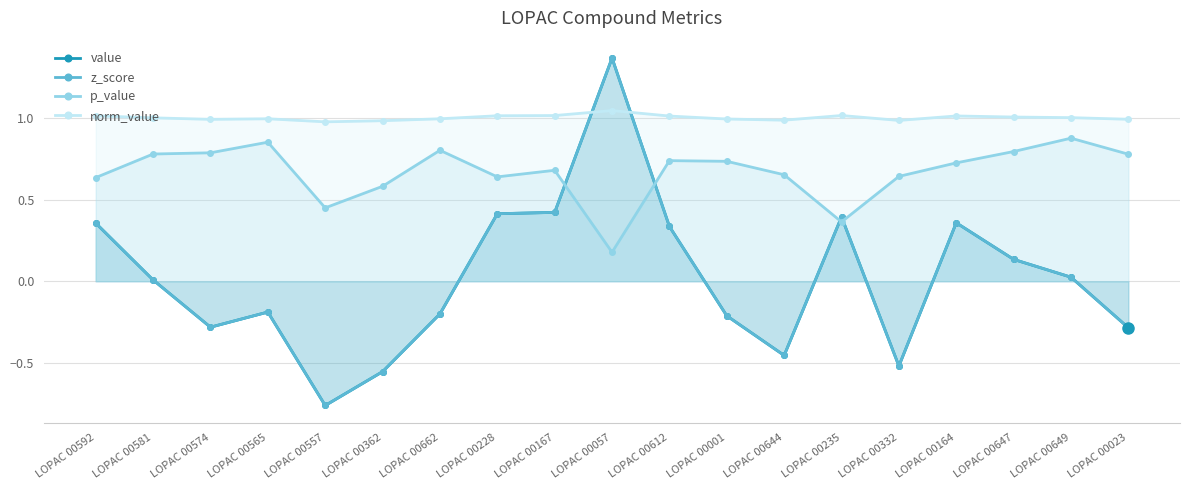

Does the chart display data point markers on the line(s)?

Yes